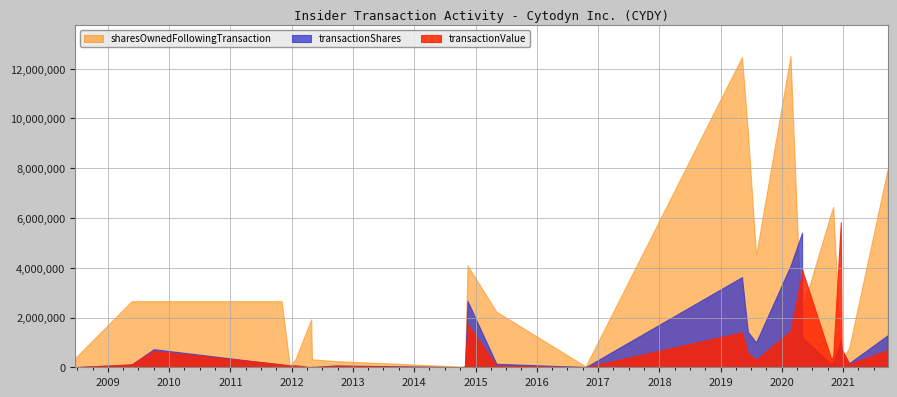

Which series has the widest spread of values?

sharesOwnedFollowingTransaction